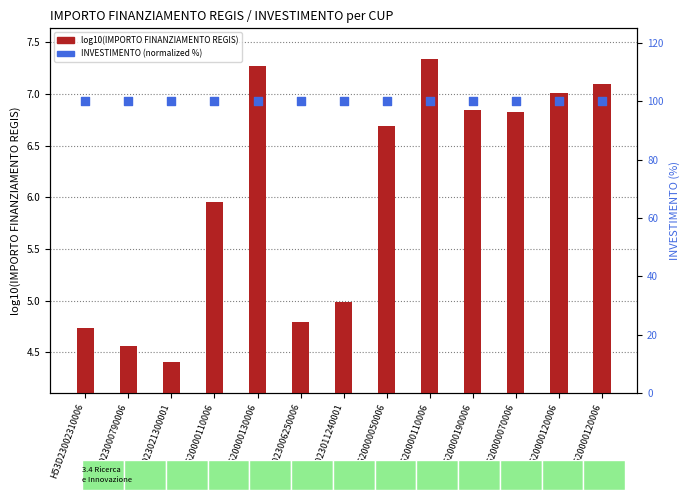

At how many categories does at least one series exceed 90?

13